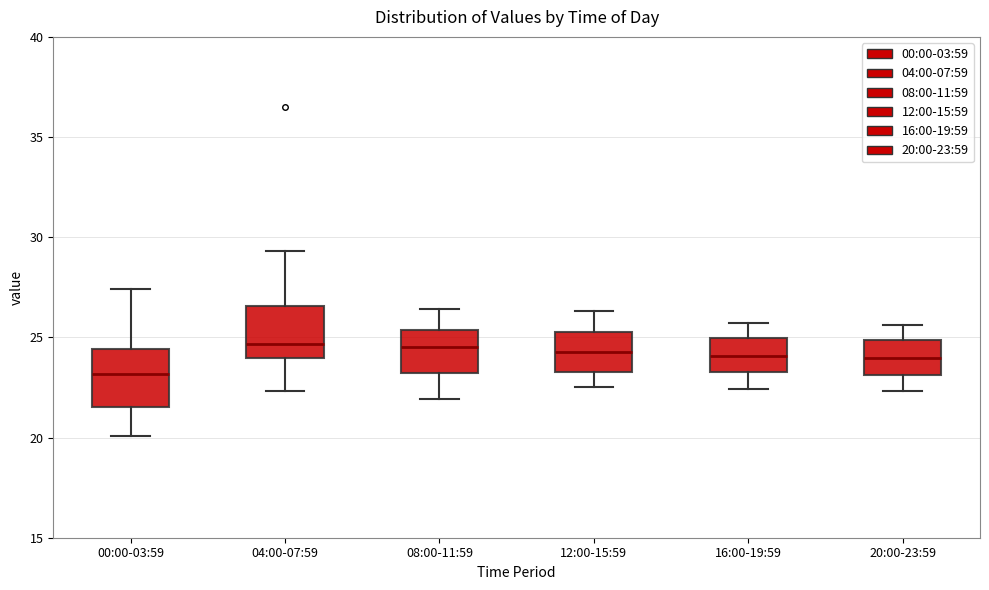

Reading left to right, transcribe this box plot: for each box, give where its median line is, the range the box spans, and where its two whiskers end, as read against the y-axis. The values are not printed on the chart, so give them approximately, as read against the axis.

00:00-03:59: median 23.0, box 21.5 to 24.5, whiskers 20.0 to 27.5
04:00-07:59: median 24.5, box 24.0 to 26.5, whiskers 22.5 to 29.5
08:00-11:59: median 24.5, box 23.0 to 25.5, whiskers 22.0 to 26.5
12:00-15:59: median 24.5, box 23.5 to 25.5, whiskers 22.5 to 26.5
16:00-19:59: median 24.0, box 23.5 to 25.0, whiskers 22.5 to 25.5
20:00-23:59: median 24.0, box 23.0 to 25.0, whiskers 22.5 to 25.5